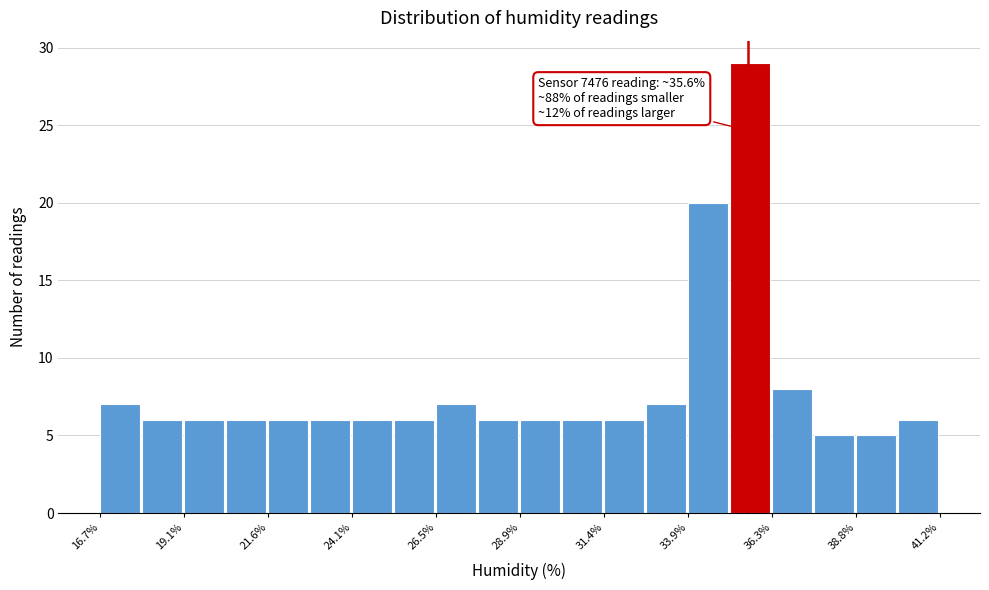

Read against the x-axis, roughly where is the centre of the tallest bar?

35.5